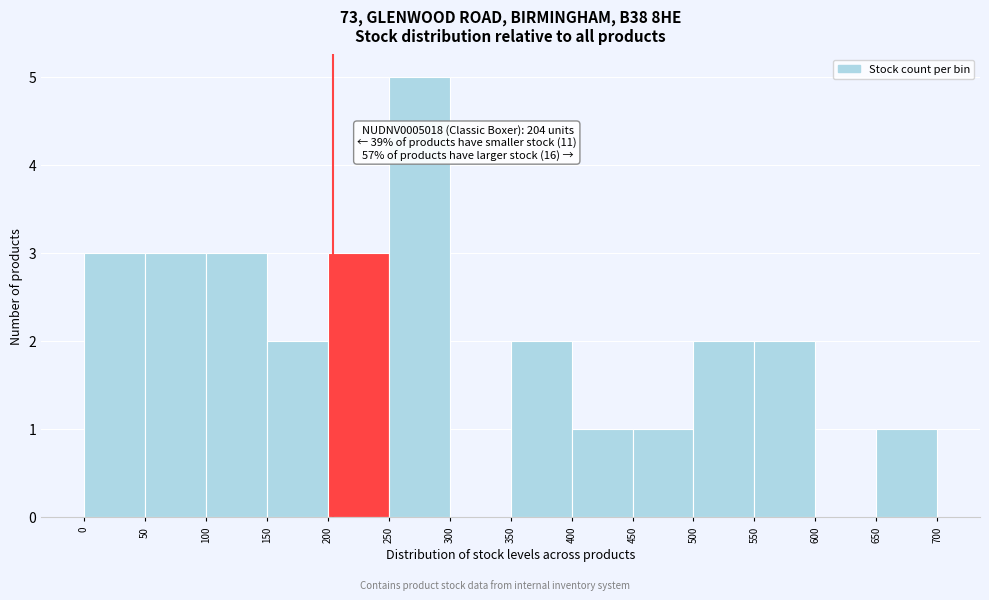

Over which range of the x-axis is the bar tallest?

250 to 300